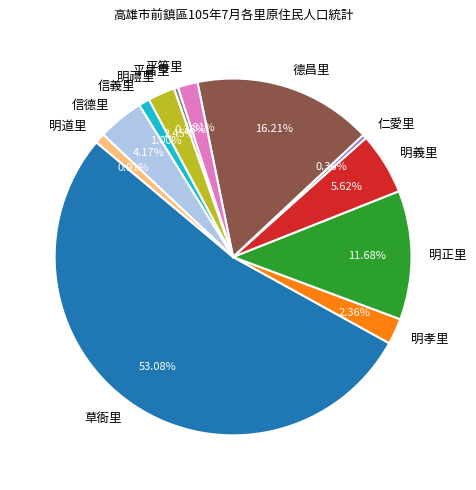

Which slice is the largest?

草衙里